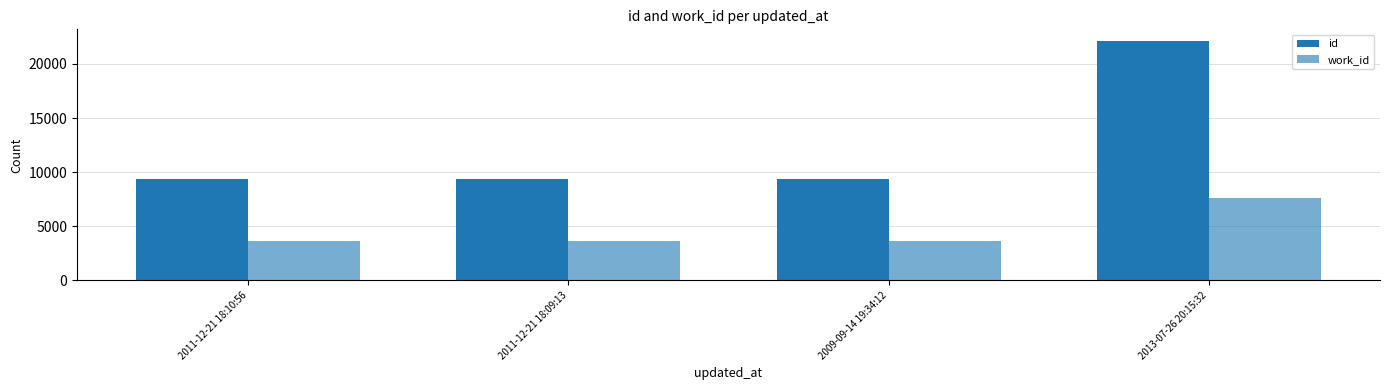

What position from the right is 2013-07-26 20:15:32?

1